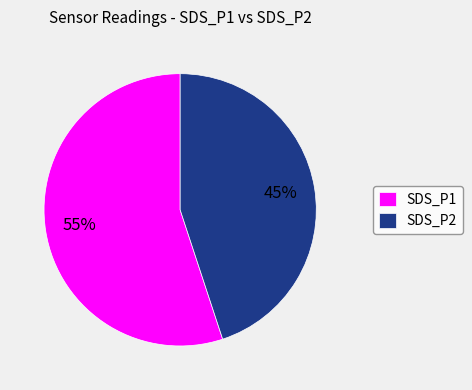

Is the sum of SDS_P1 and SDS_P2 greater than half?

Yes